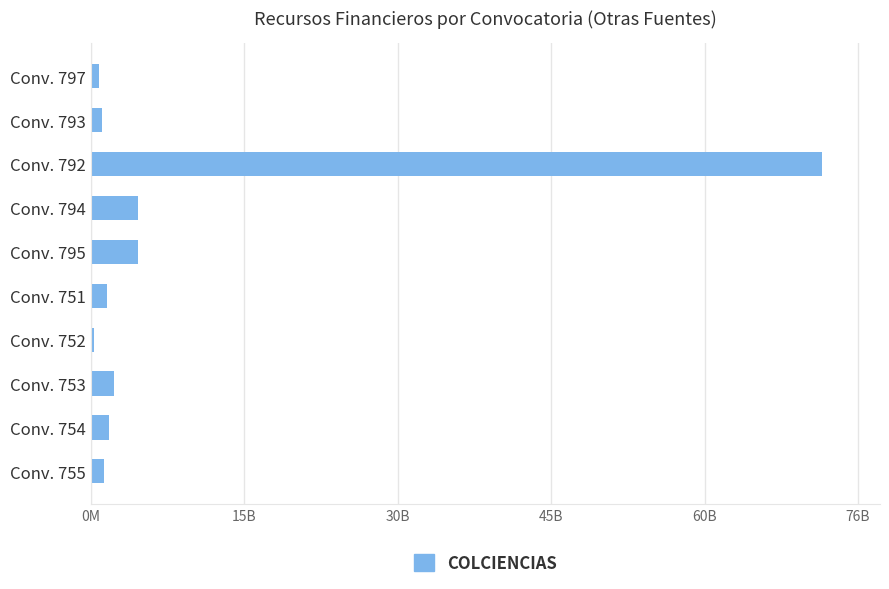

Does the chart contain any negative values?

No